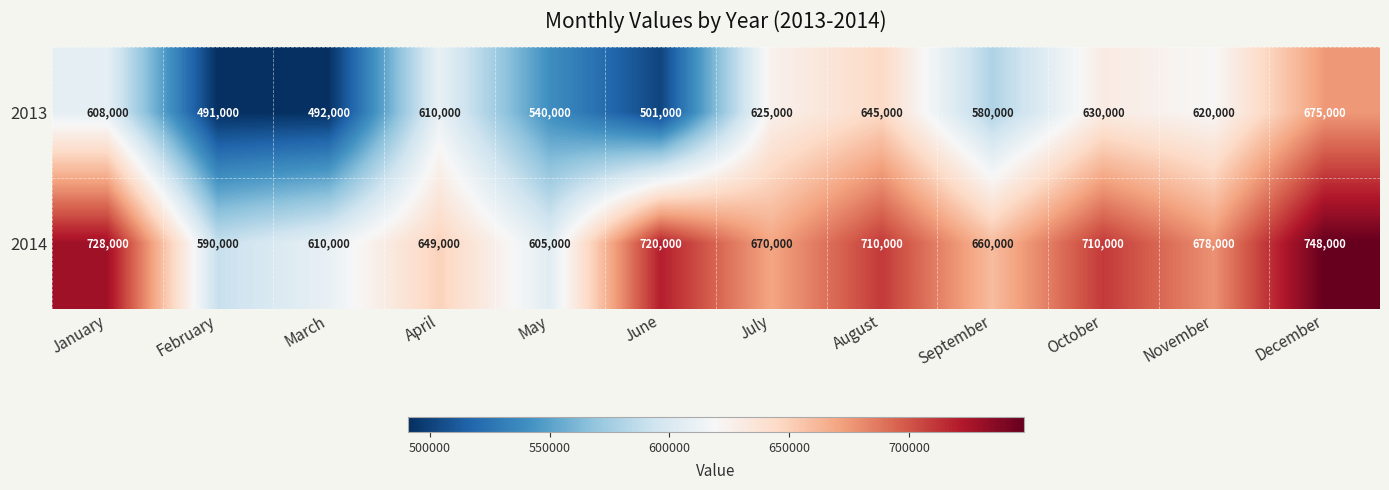

The 2014 series shows 710000 at August. True or false?

True